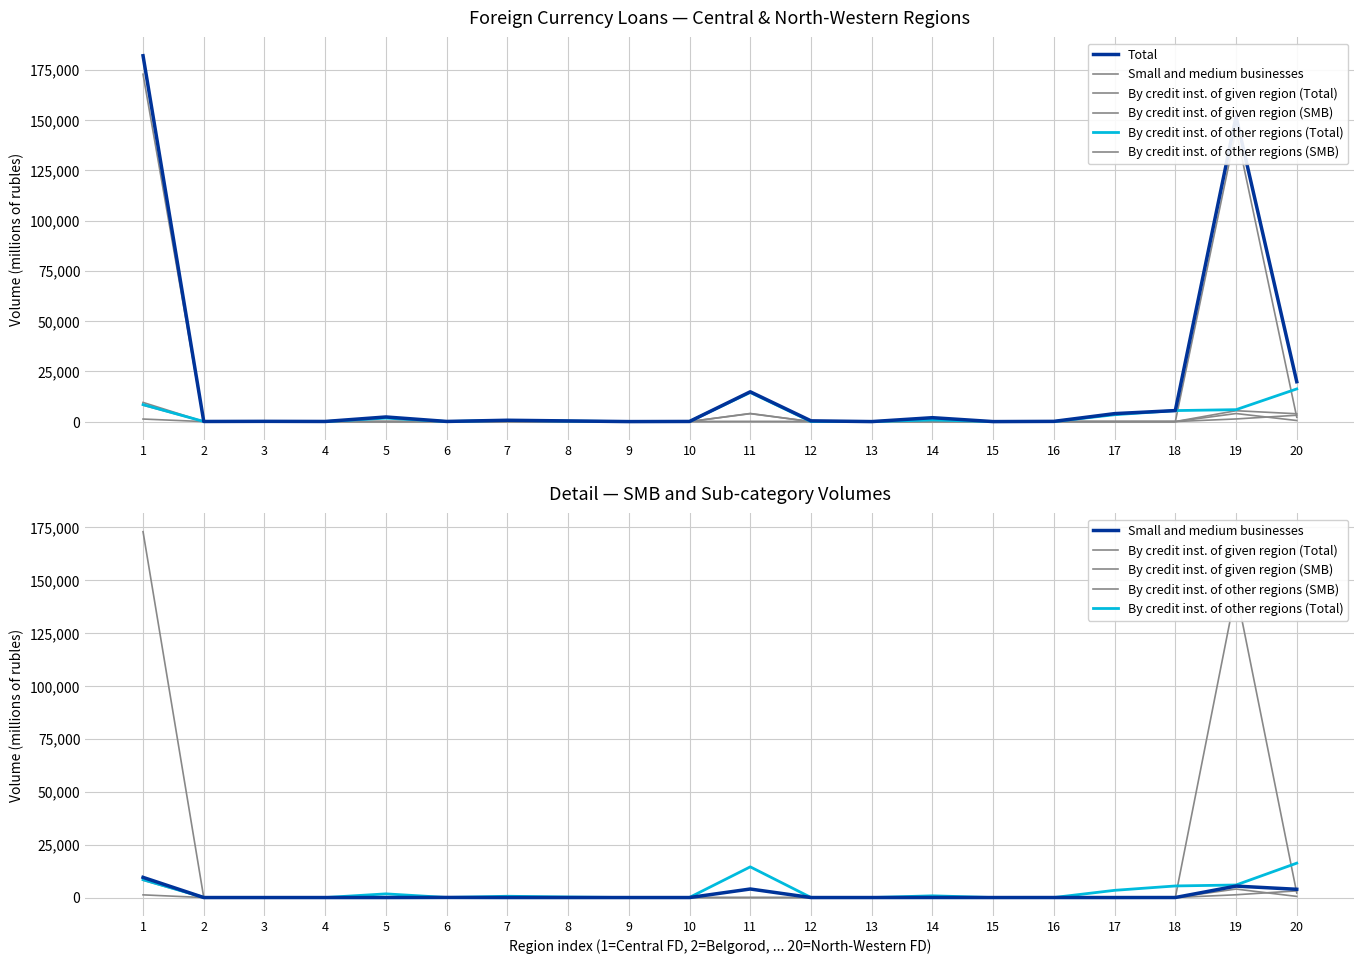

What is the value of the Small and medium businesses point at the 16th from the left?

8